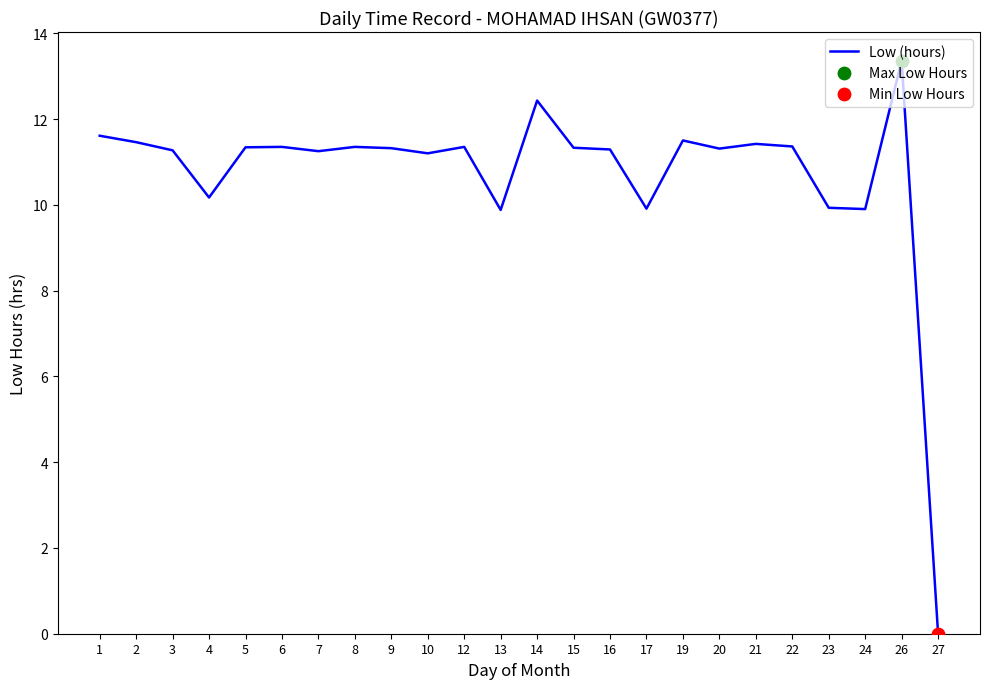

What is the change in value from 5 to 21?

+0.1